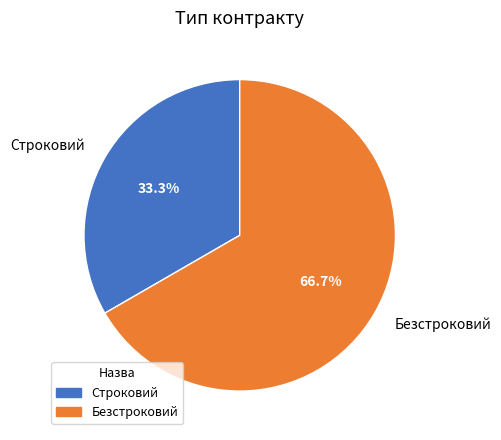

To the nearest percent, what is the combined percentage of Безстроковий and Строковий?

100%